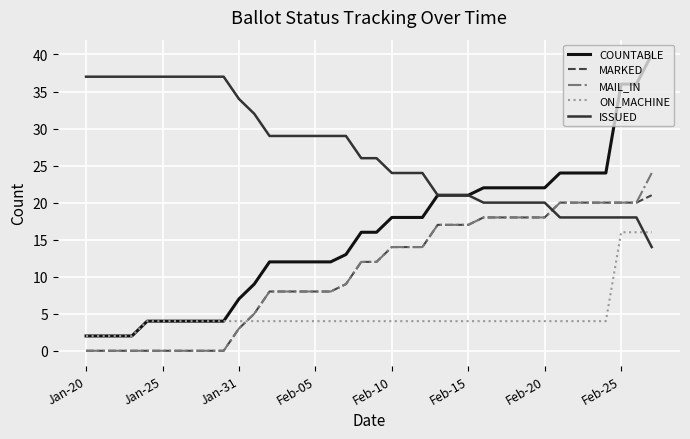

True or false: ISSUED and MARKED intersect in this chart.

True